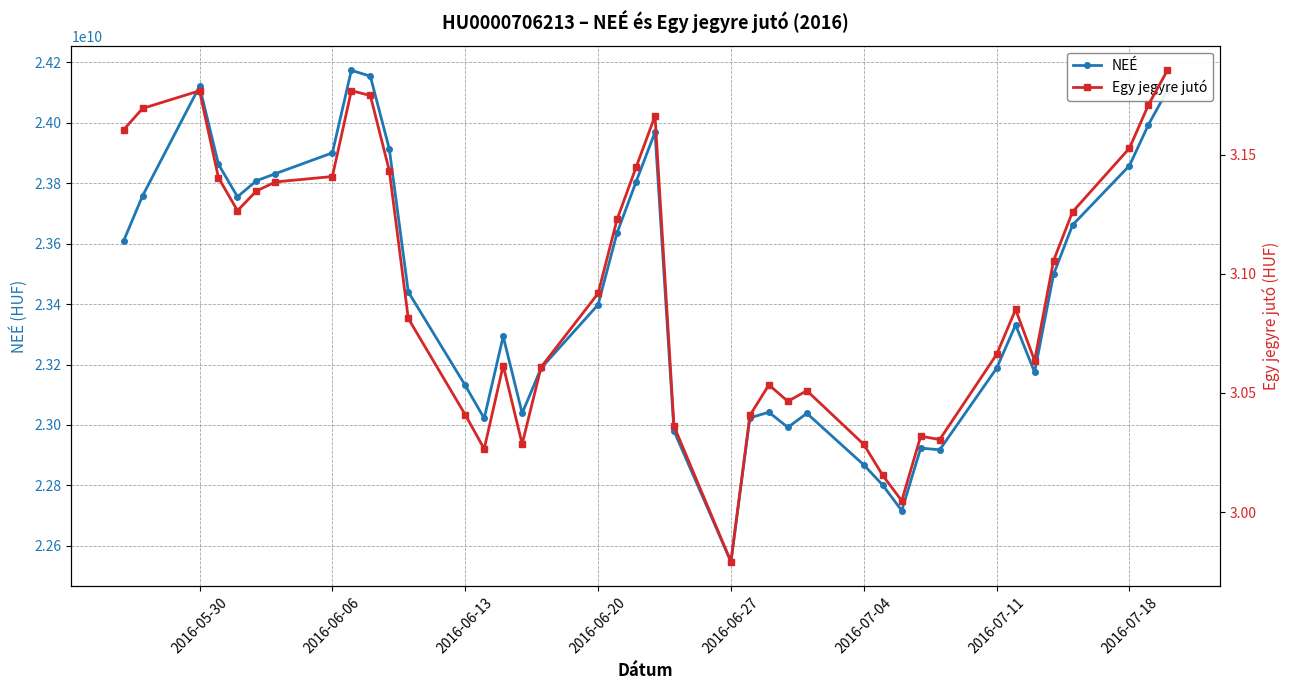

Which category has the lowest value in the NEÉ series?

2016-06-27